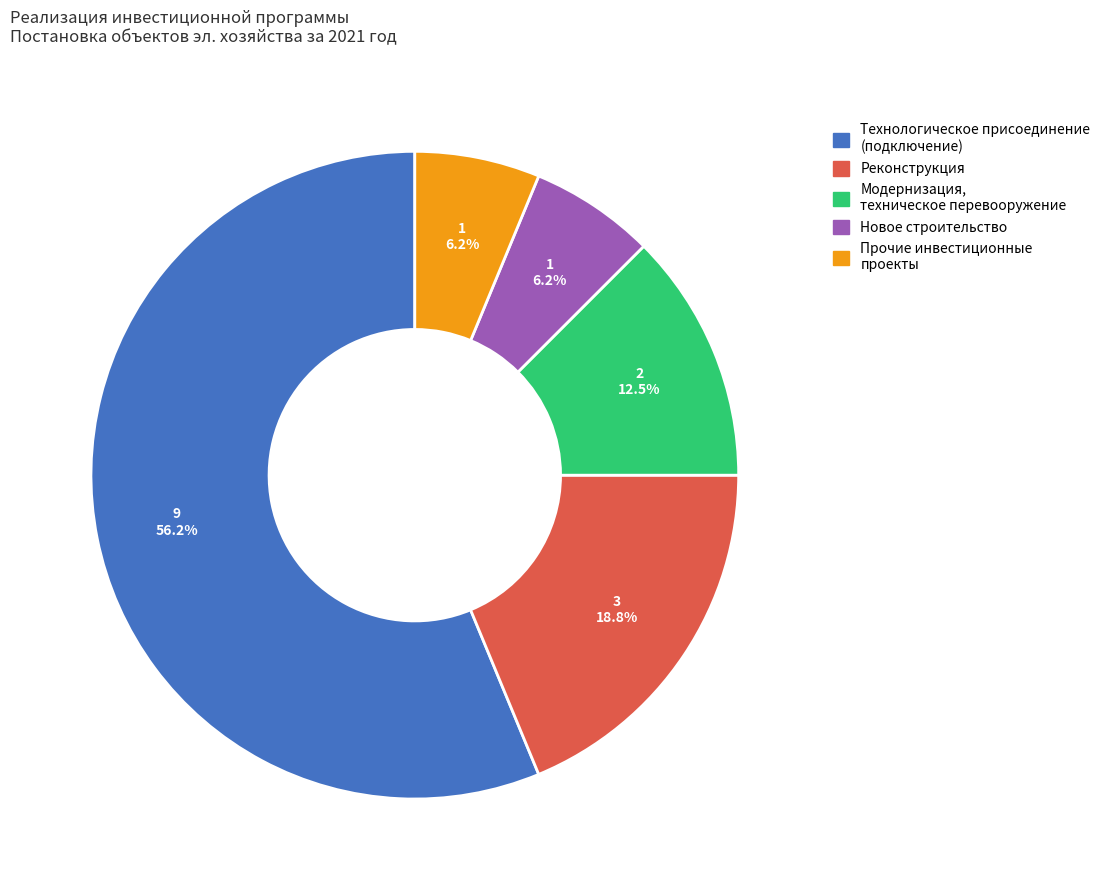

What is the largest slice in the pie chart?

Технологическое присоединение